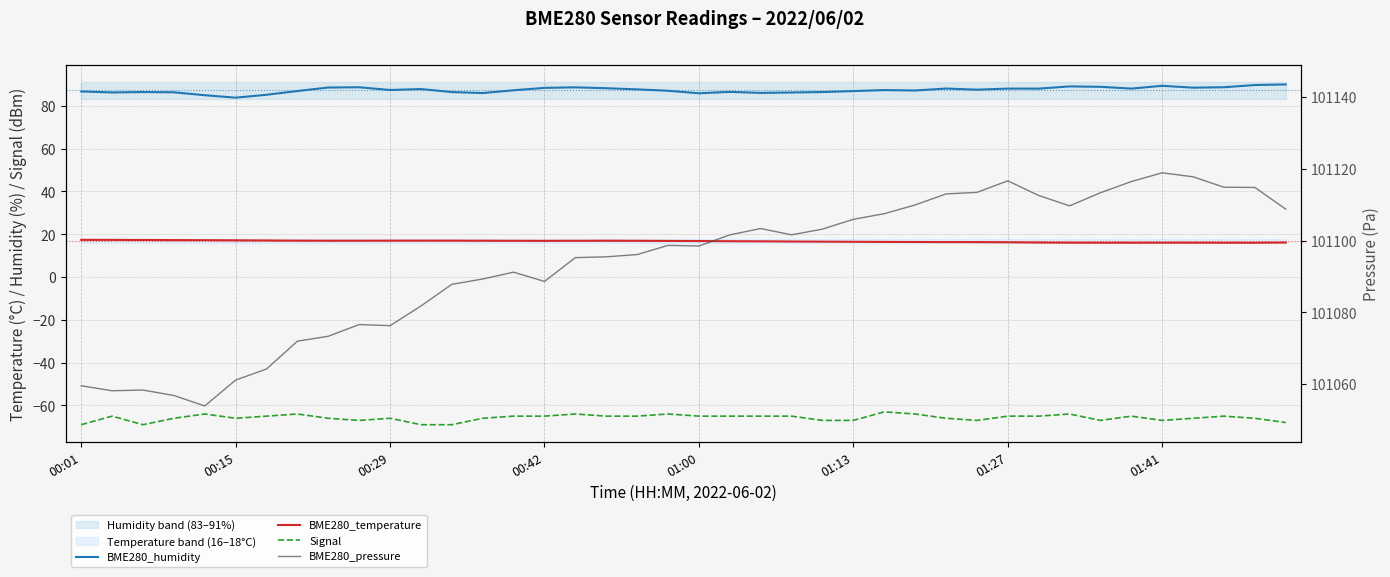

Which series has the largest total across all categories?

BME280_pressure